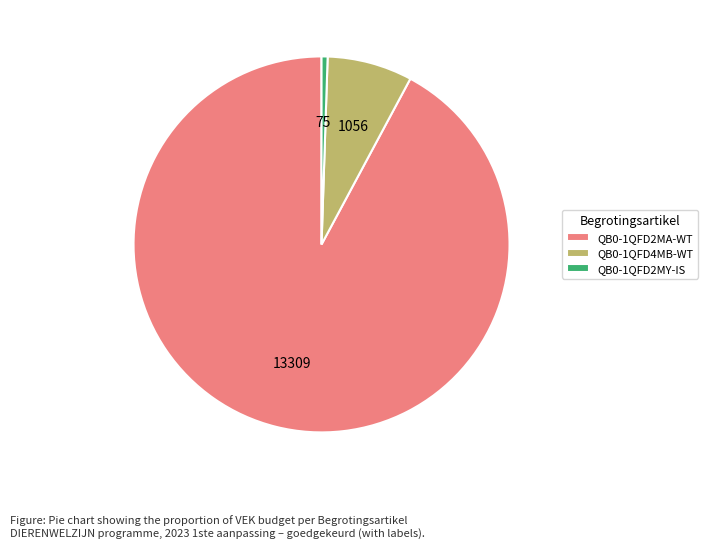

Which category has the smallest portion of the pie?

QB0-1QFD2MY-IS